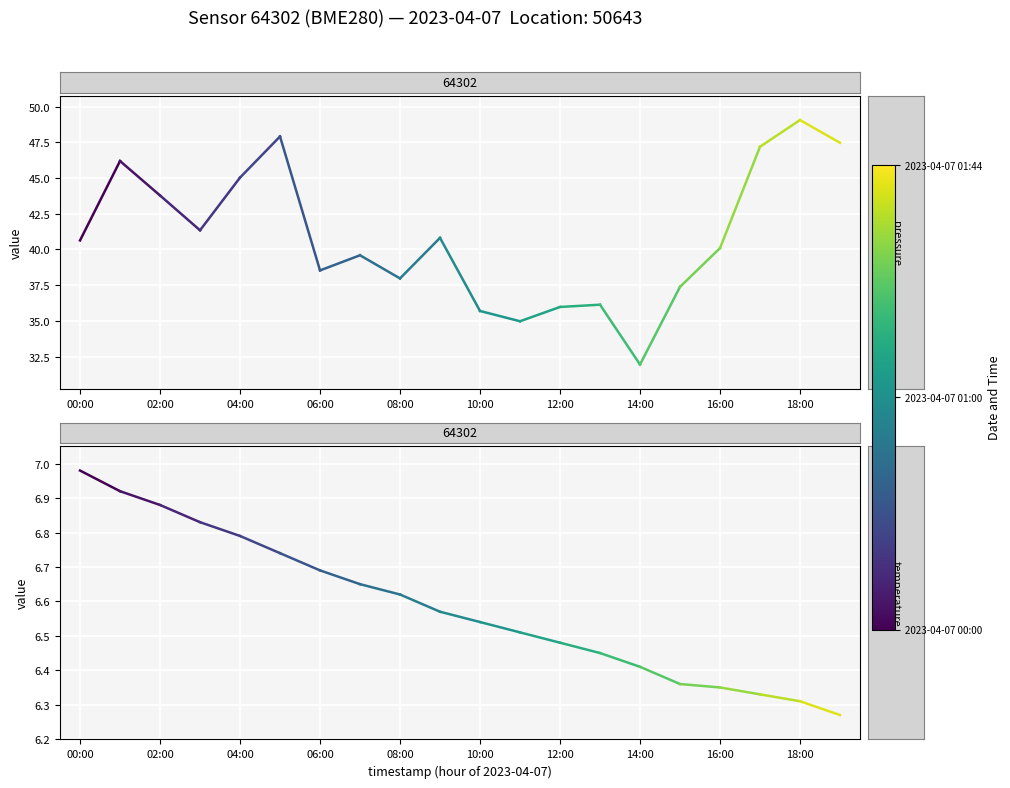

The temperature series shows 6.9 at 02:00. True or false?

True